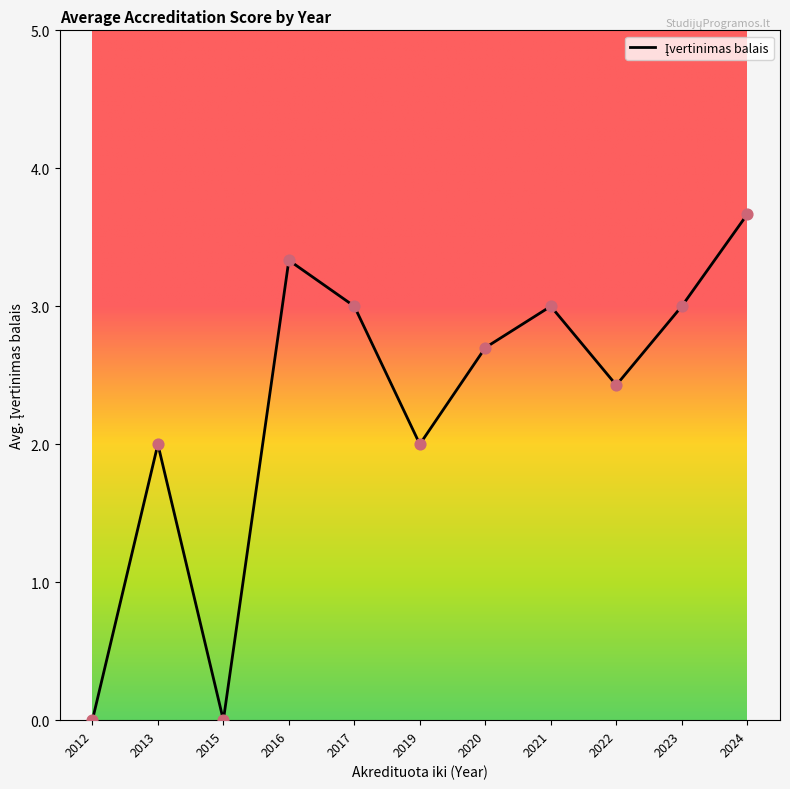

What is the change in value from 2013 to 2020?

+0.7